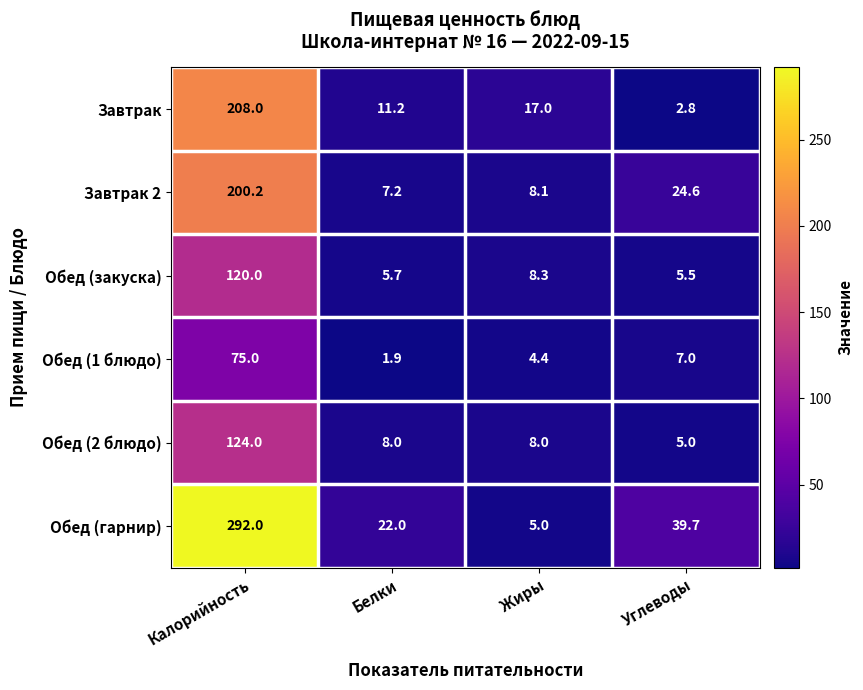

Which series changed the most between Калорийность and Углеводы?

Обед (гарнир)